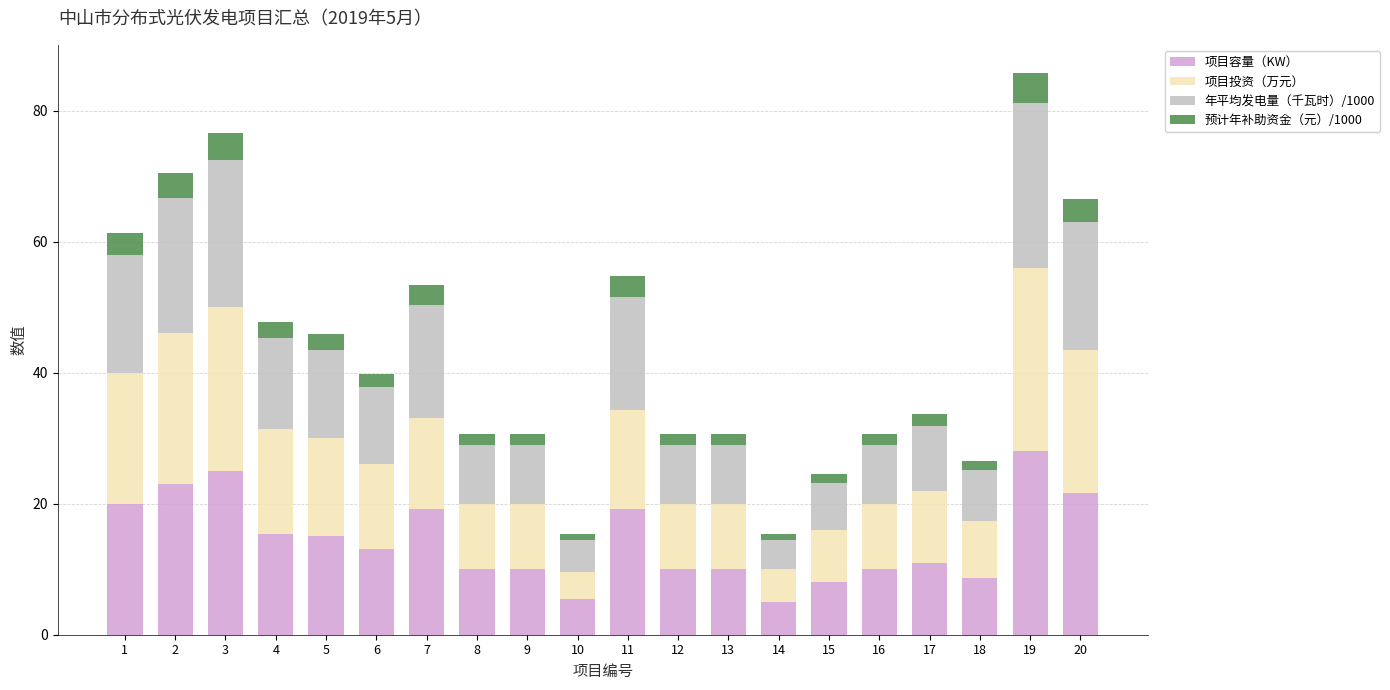

Does the chart contain stacked bars?

Yes